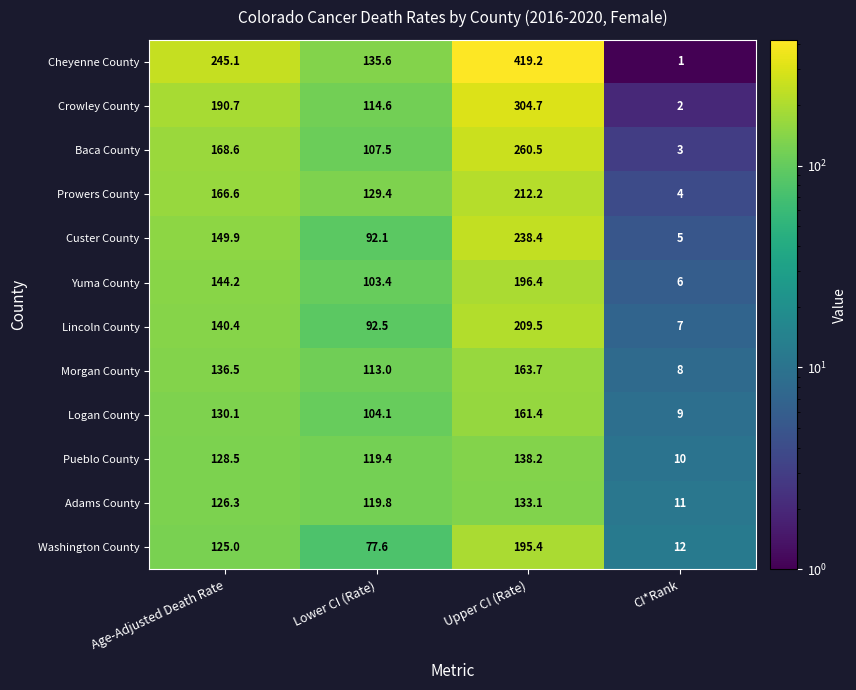

How many values in the Baca County series are below 168?

2